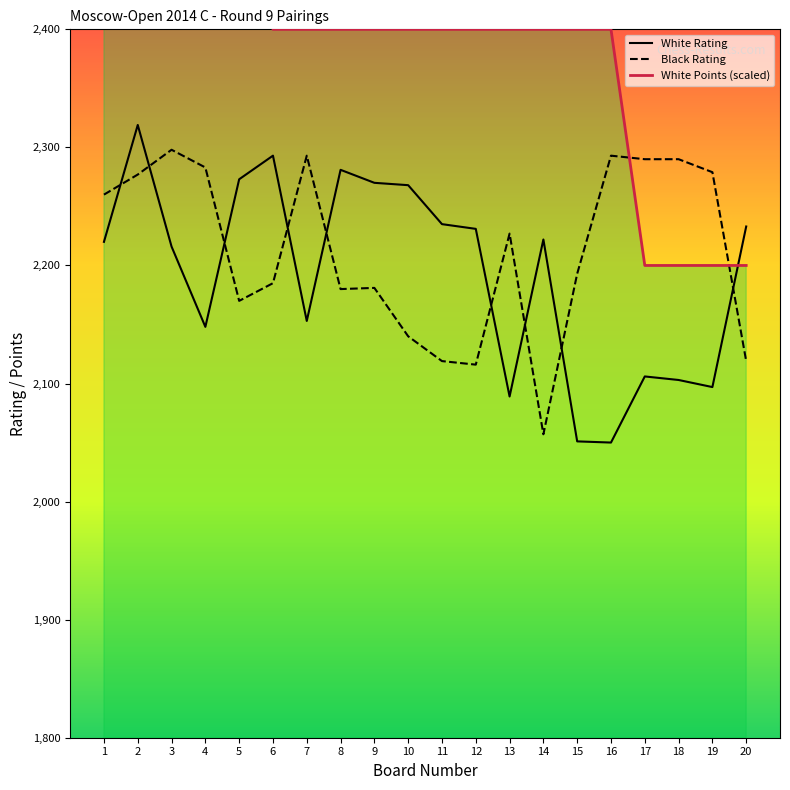

How many data points in Black Rating are less than 2227?

10